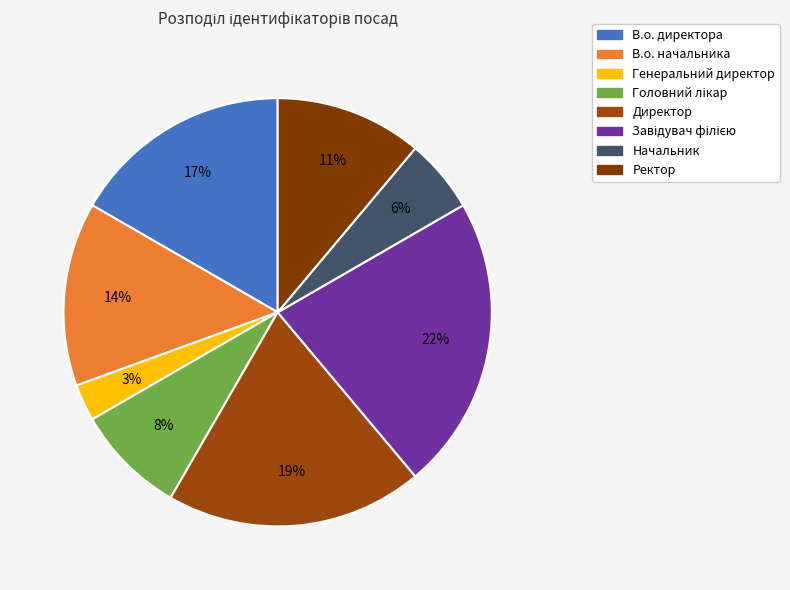

What is the largest slice in the pie chart?

Завідувач філією